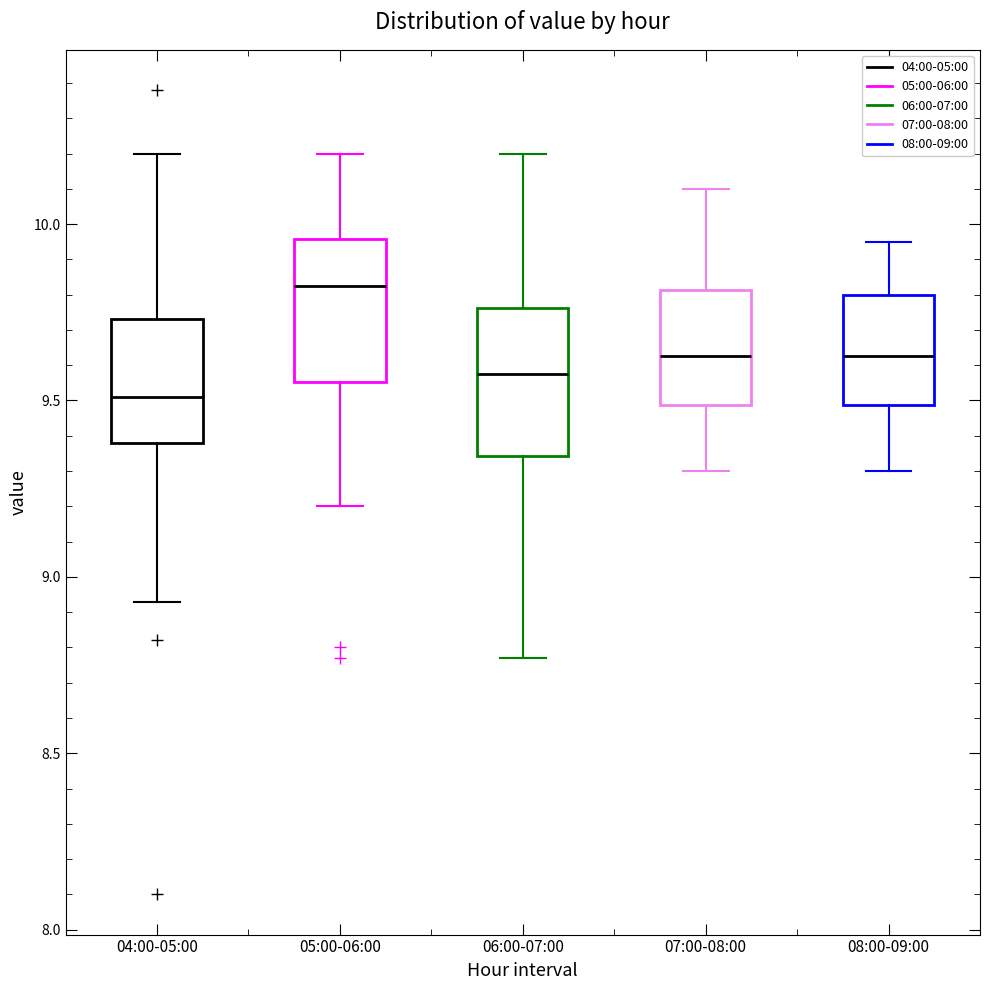

Which box has the highest median line?

05:00-06:00